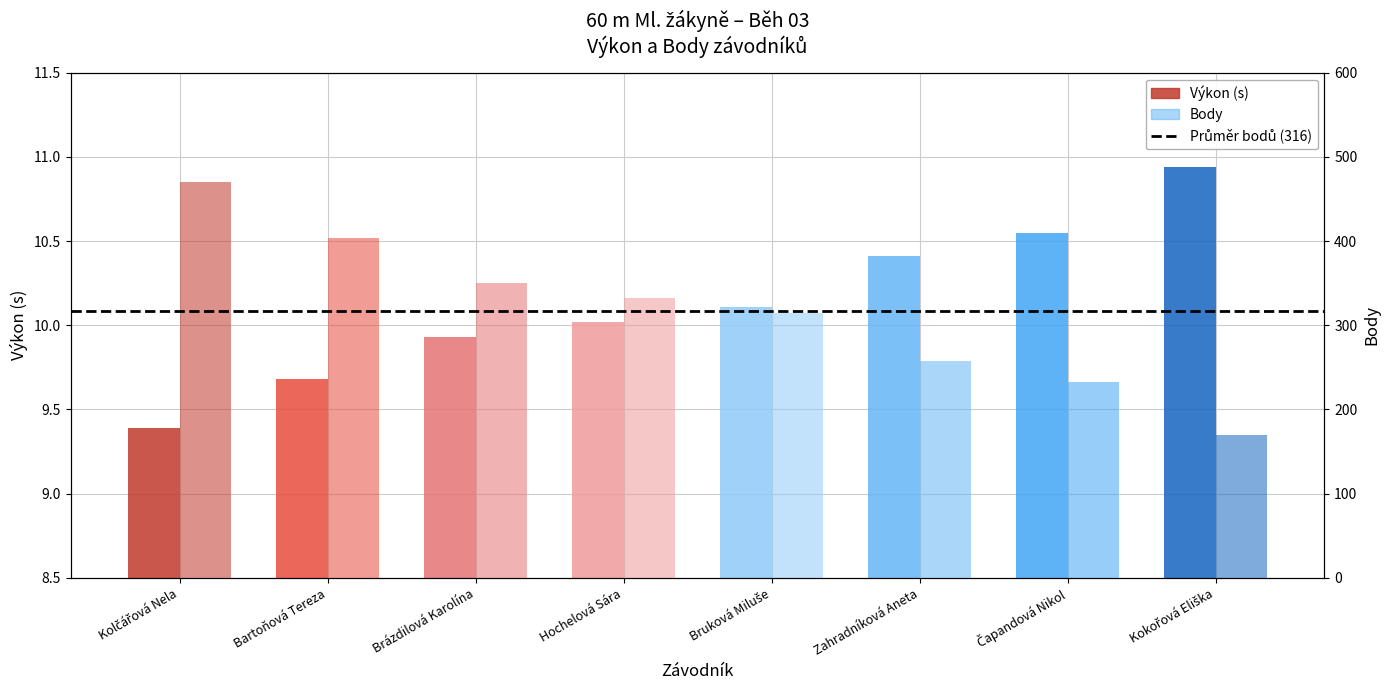

What is the difference between the Výkon values at Bruková Miluše and Kolčářová Nela?

0.7